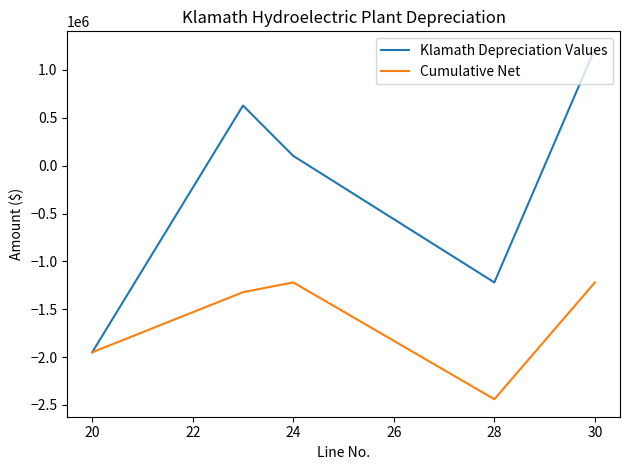

How many interior local peaks does the Cumulative Net series have?

1